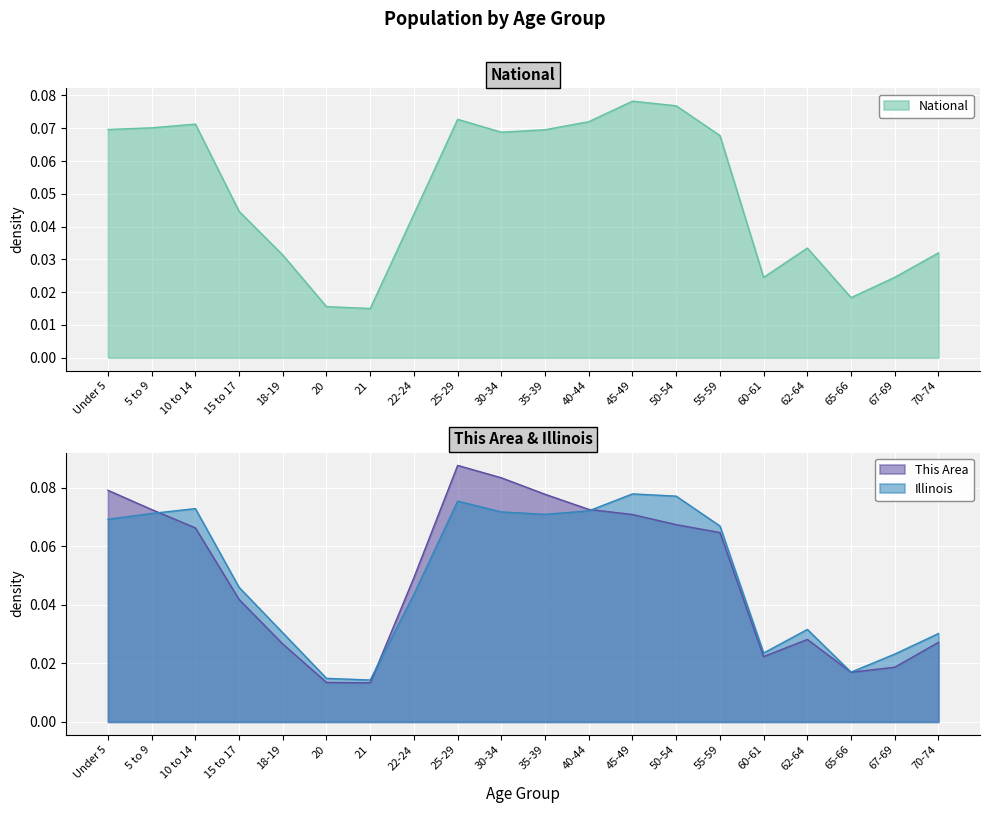

True or false: This Area and National cross at least once.

True